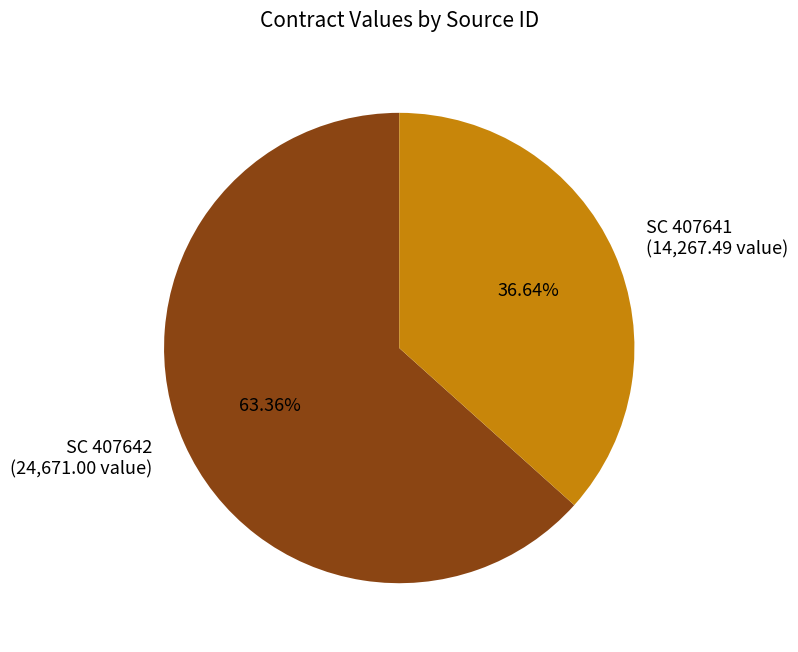

Which slice represents more than half of the pie?

SC 407642